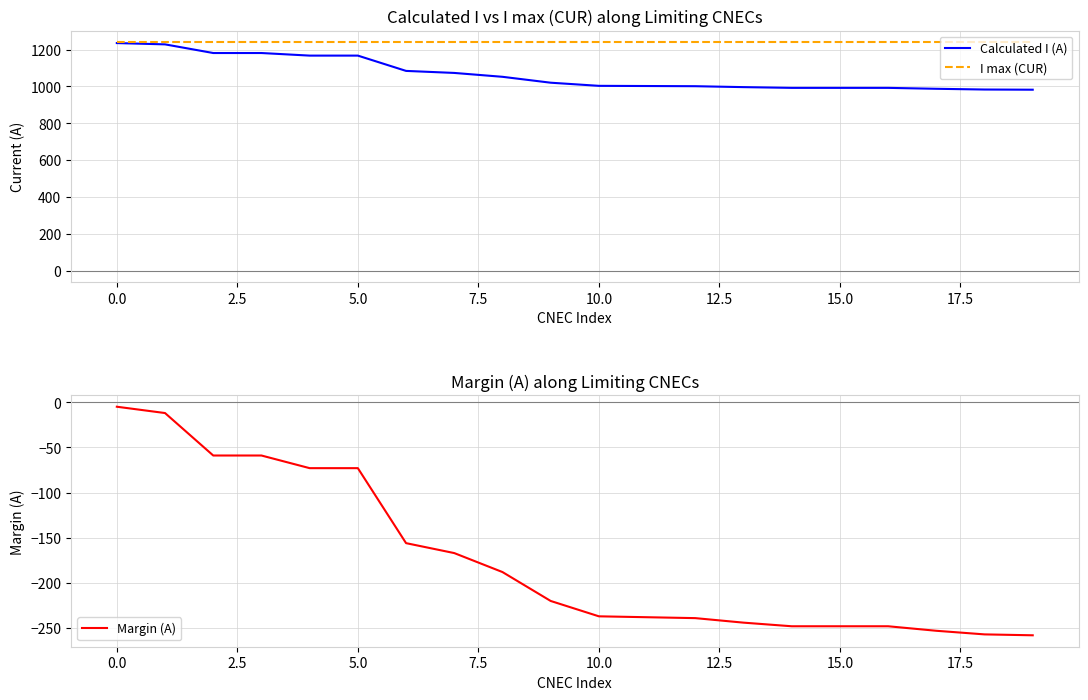

True or false: Calculated I (A) and Margin (A) cross at least once.

False